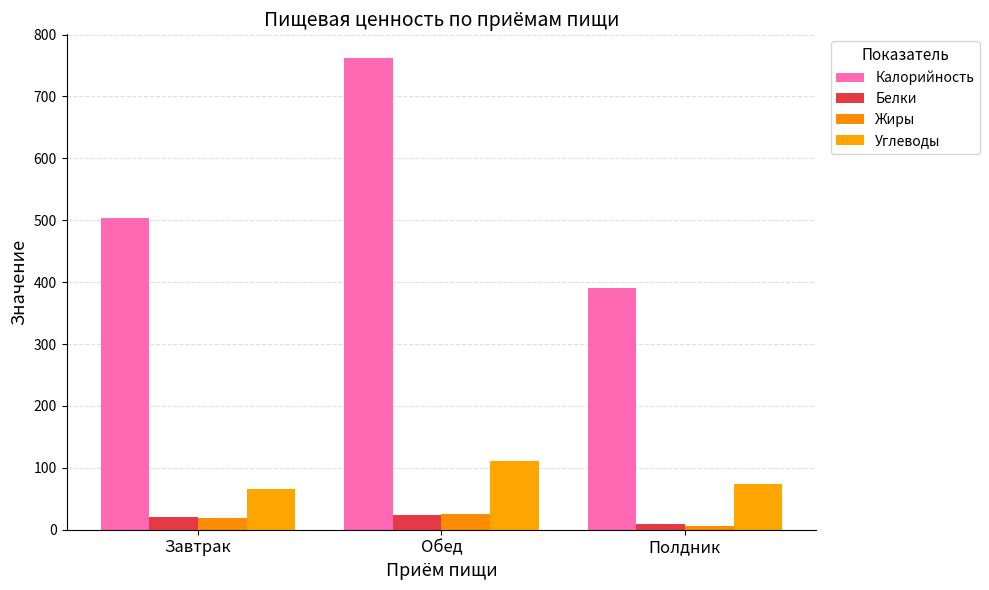

How many groups of bars are there?

3